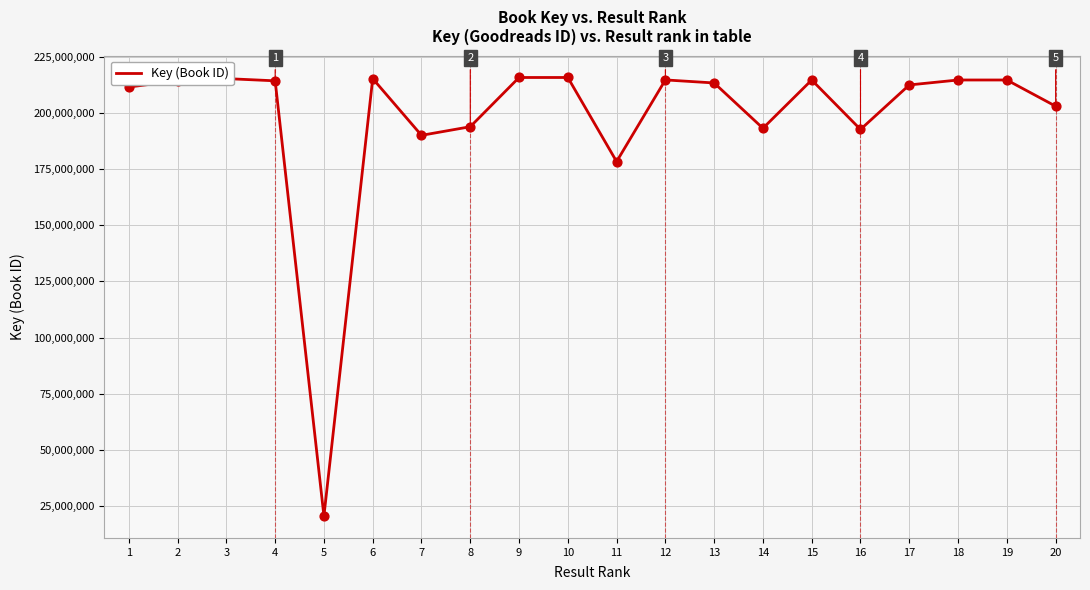

Approximately how many times larger is the value at 7 compared to 6?

0.9